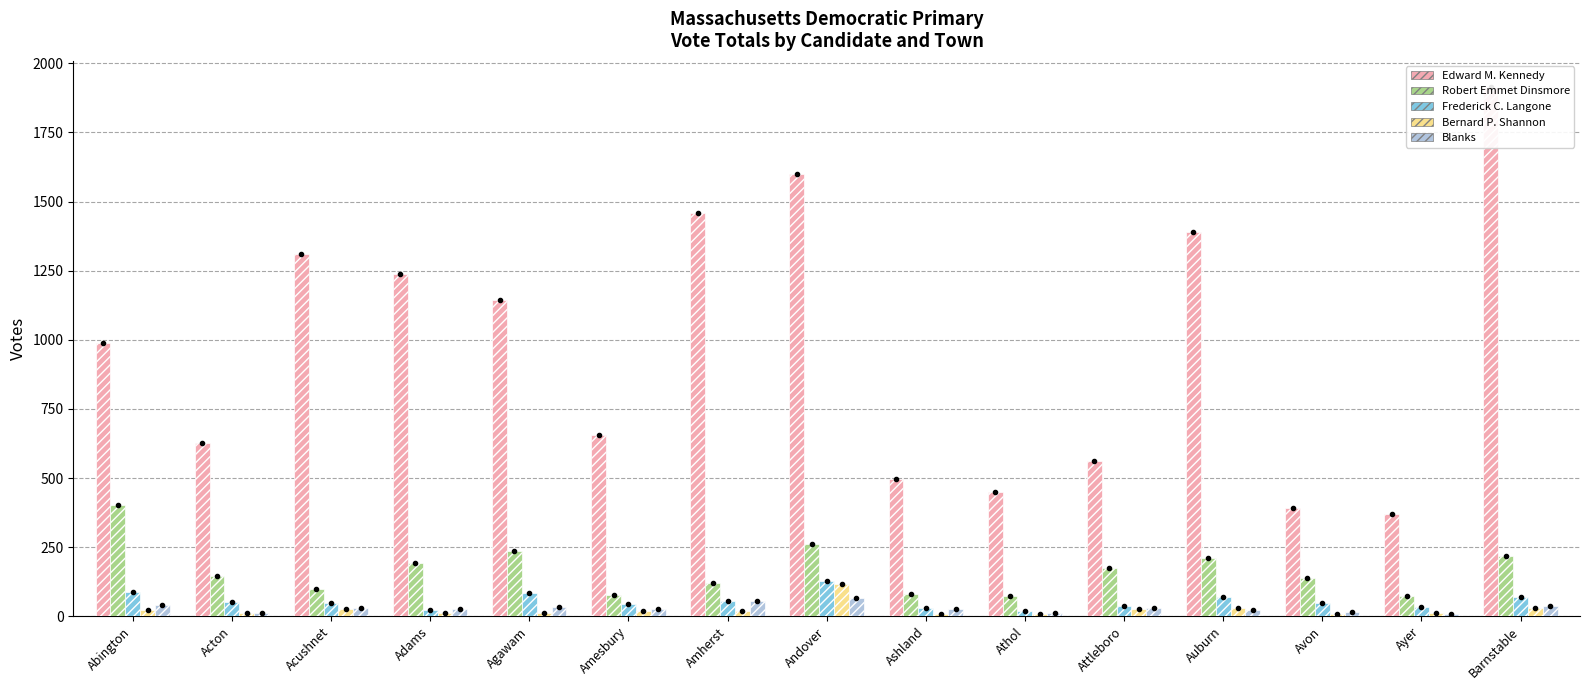

Between Abington and Athol, which series saw the biggest shift?

Edward M. Kennedy